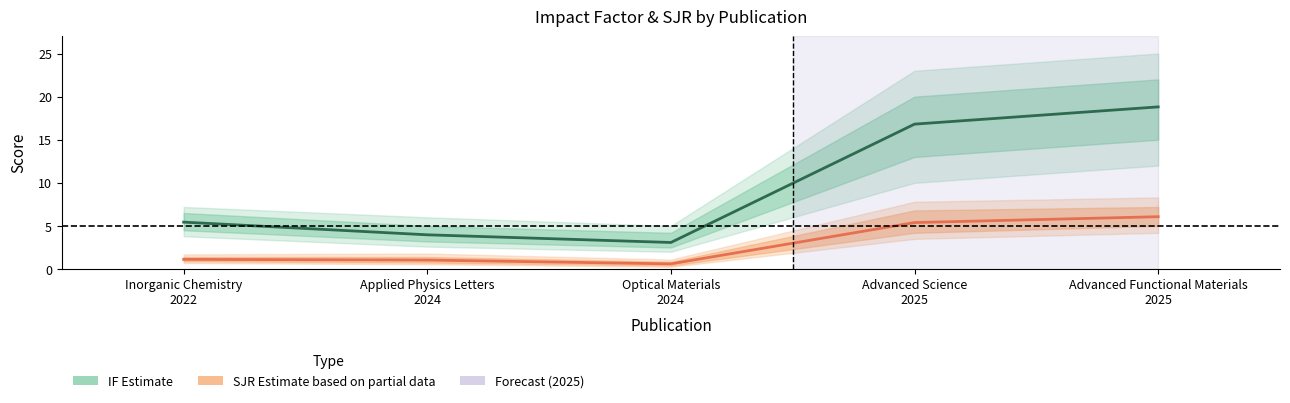

True or false: SJR (Estimate based on partial data) has a value of 1.0 at Applied Physics Letters
2024.

True